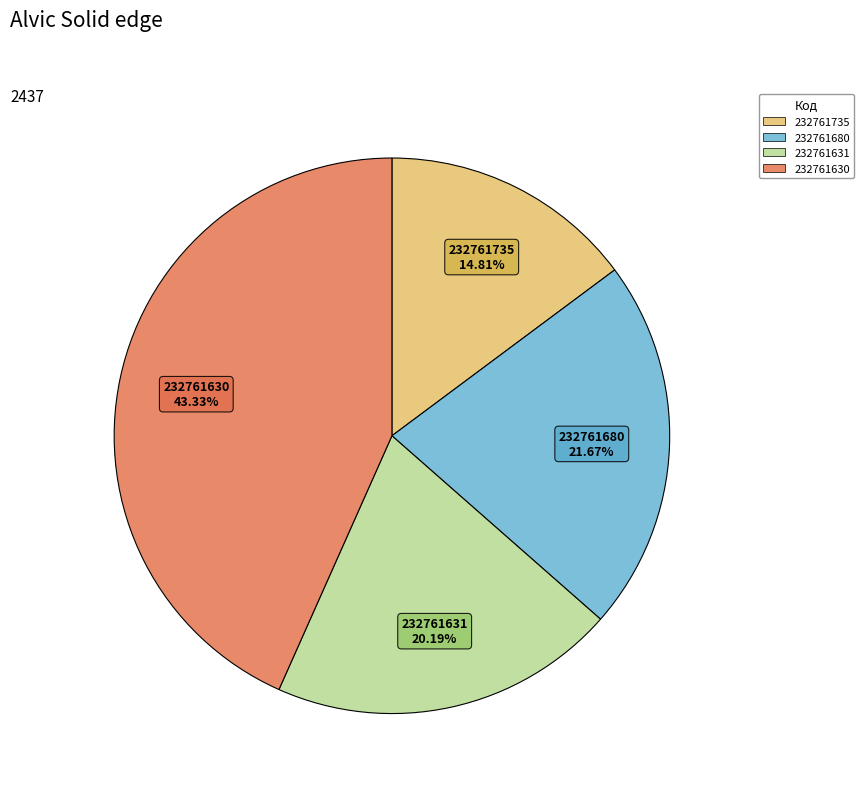

The 232761630 slice represents 49% of the pie. True or false?

False